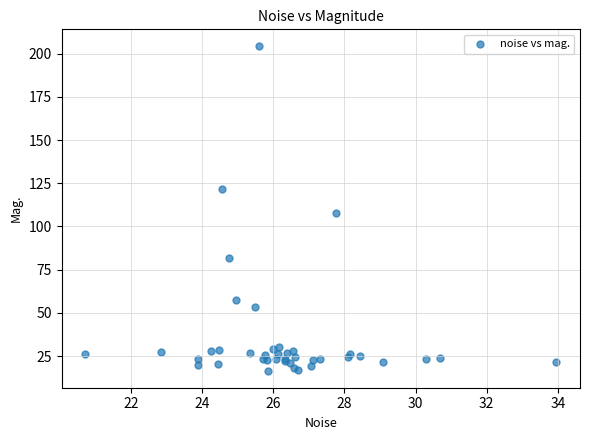

What Y value in the scatter plot is closest to 110?

107.8